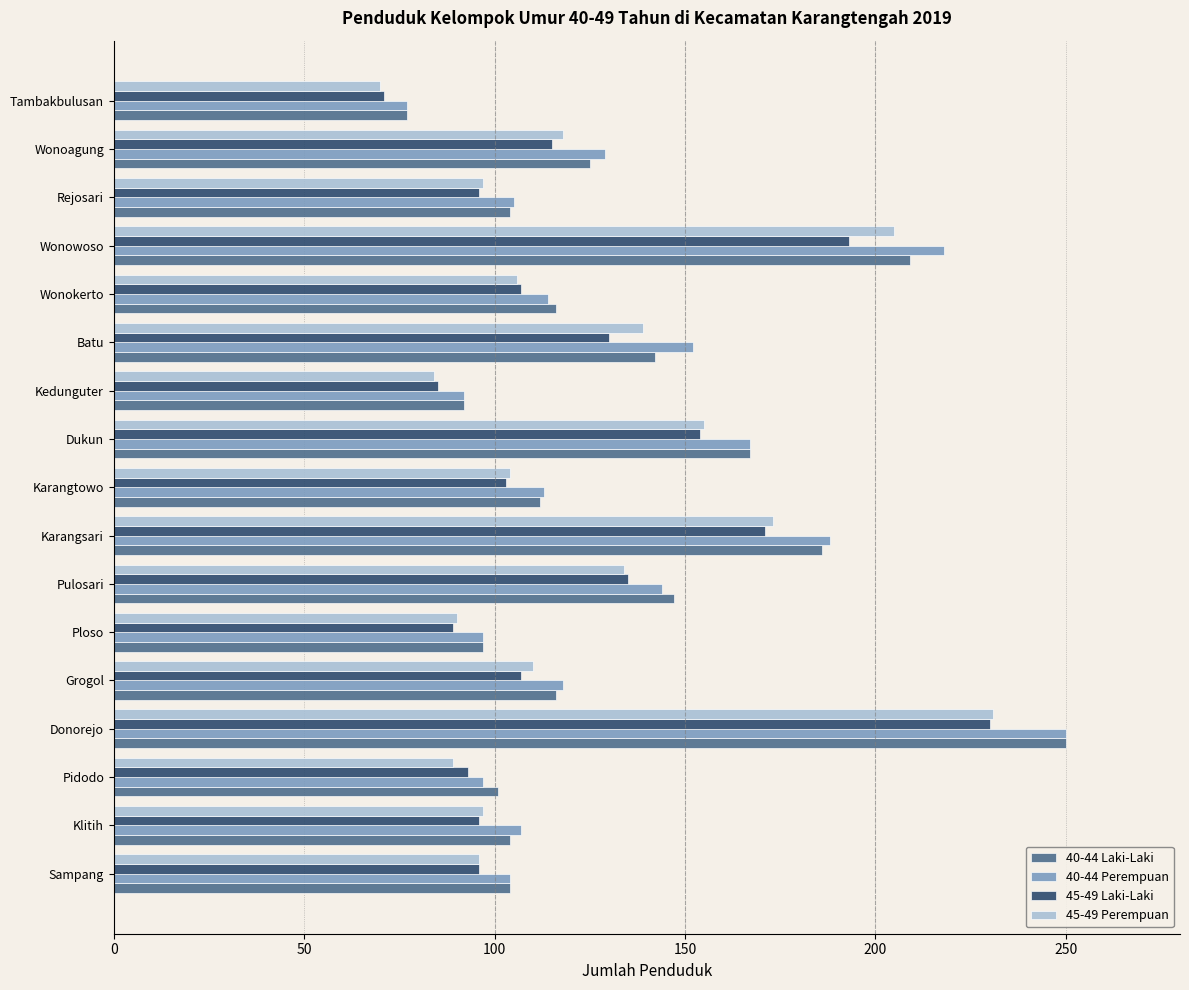

What is the difference between the maximum and minimum values in the 40-44 Perempuan series?

173